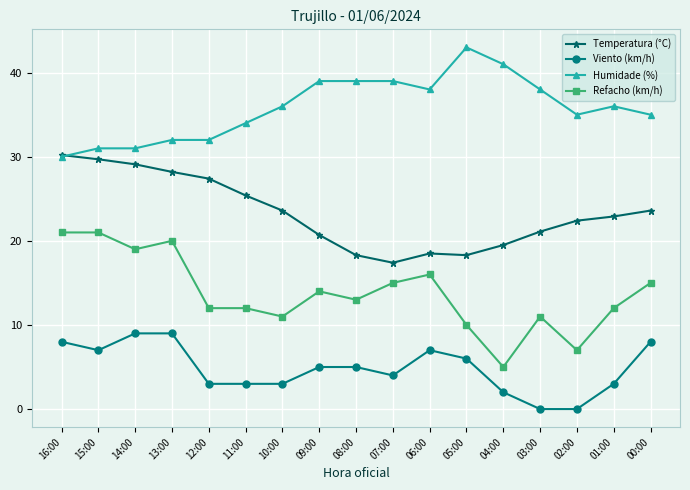

Where is the first local minimum for Refacho (km/h)?

14:00